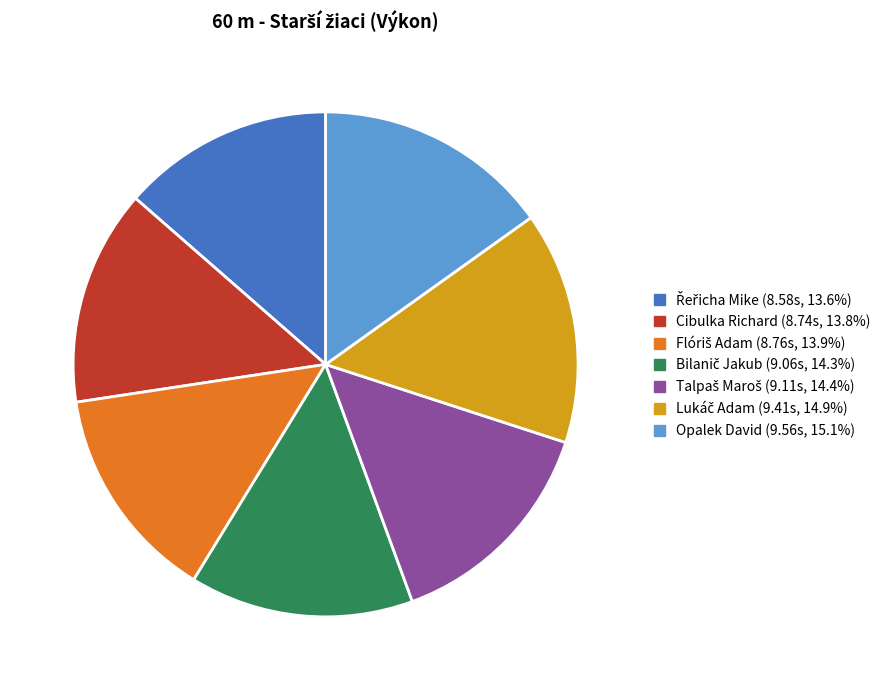

Is there a majority slice in this chart?

No